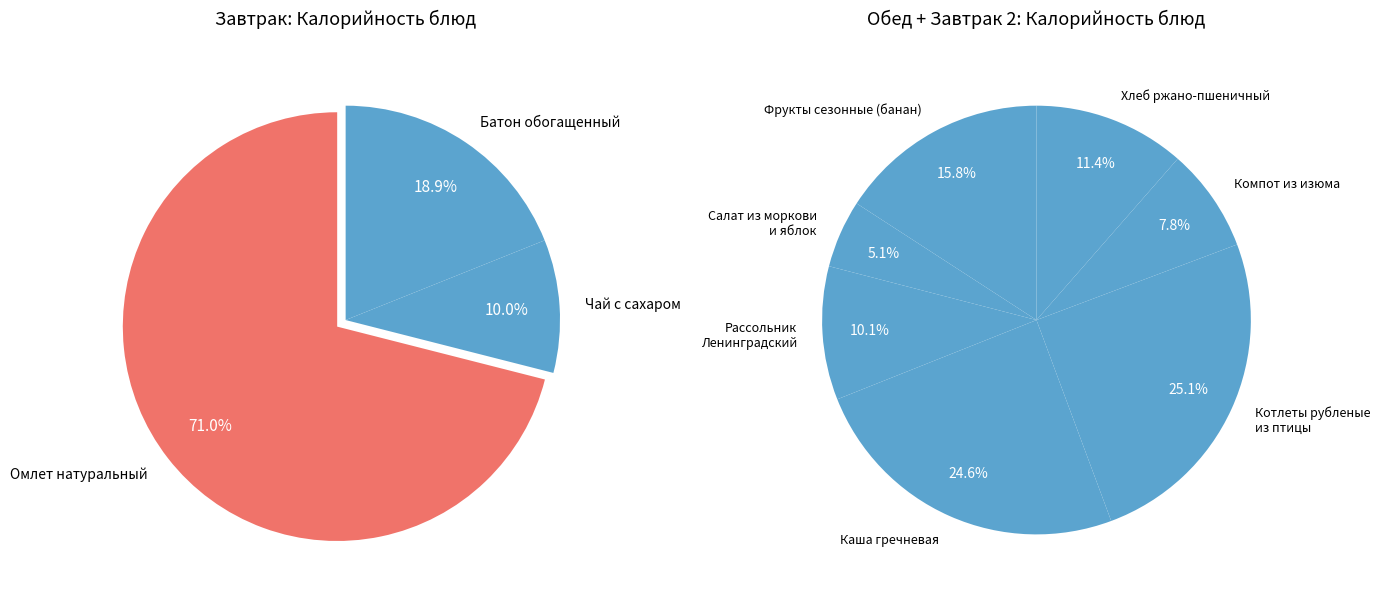

Count the number of slices in the pie.

10